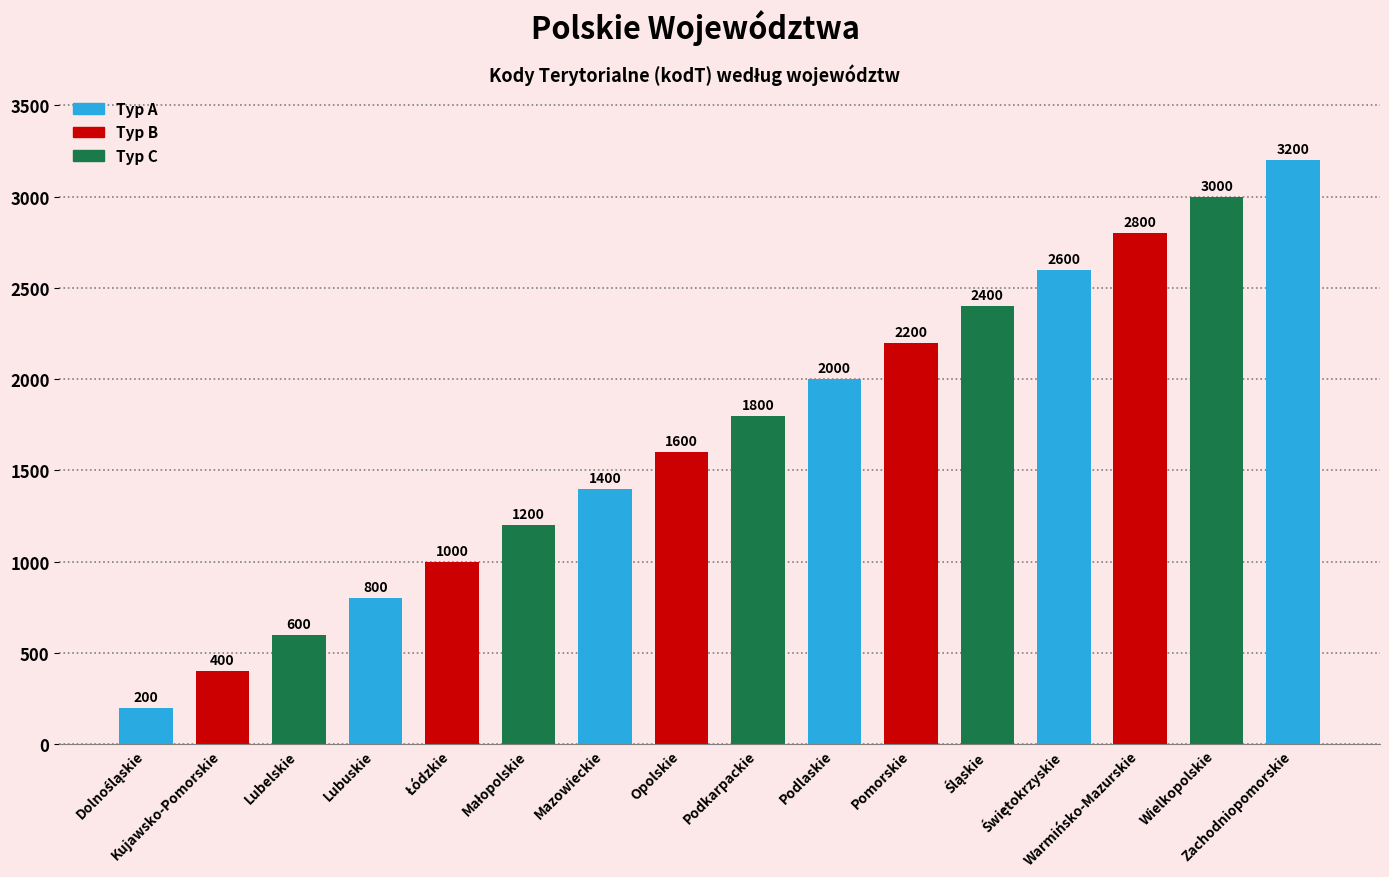

What is the difference between the maximum and minimum values?

3000